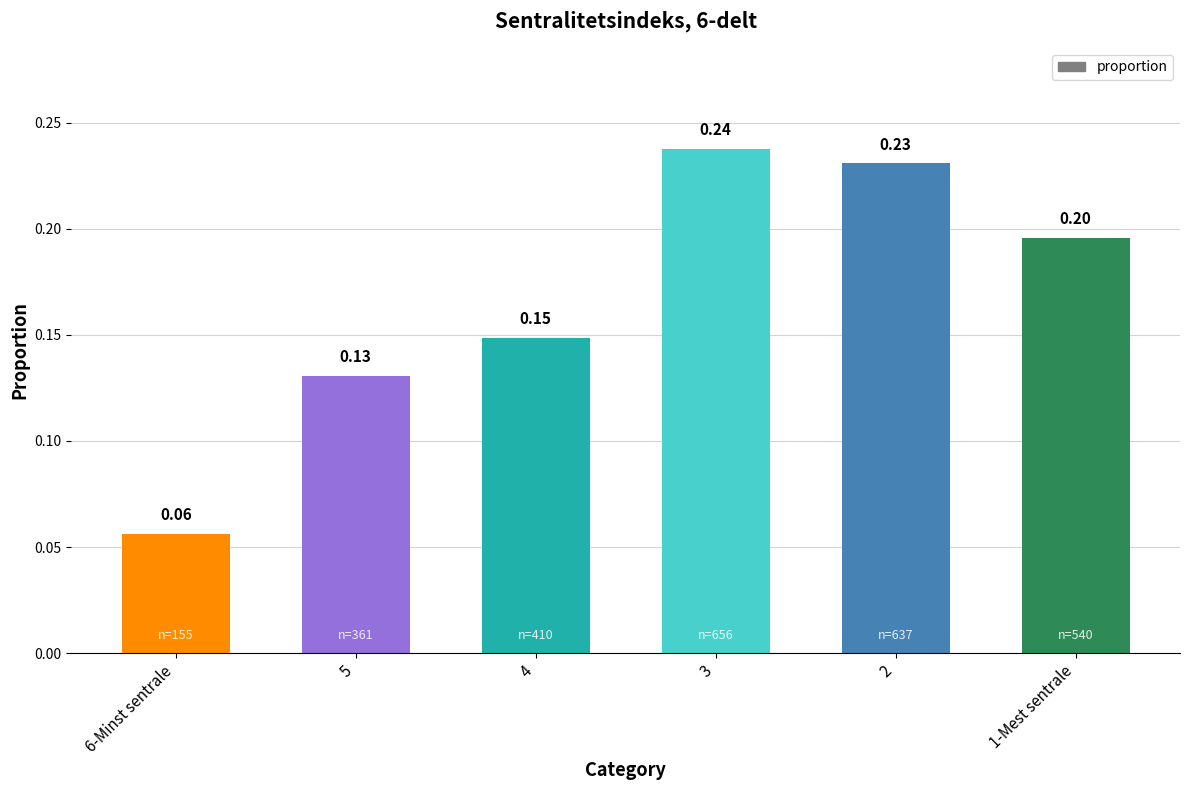

How many values are between 0 and 1?

6